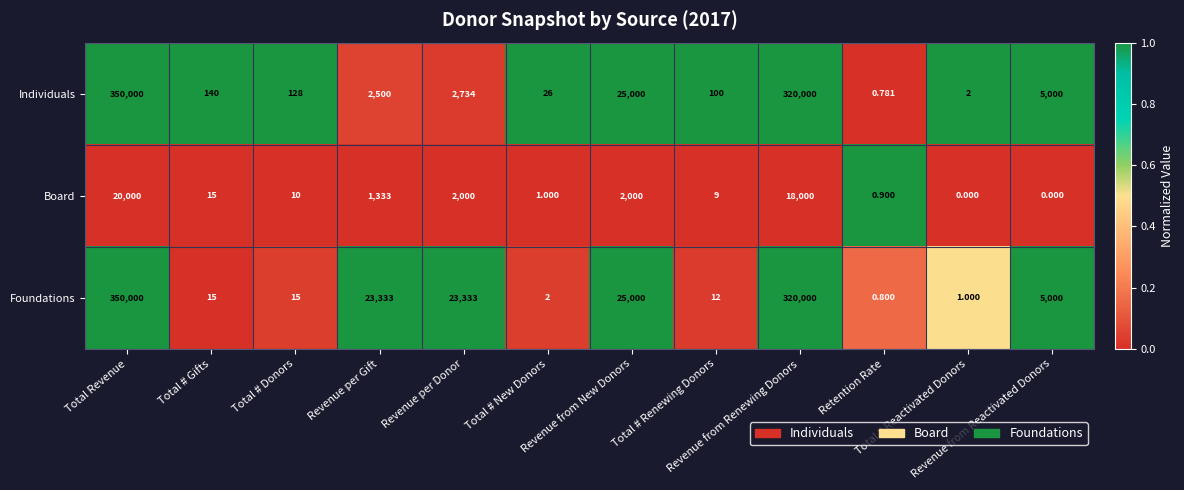

Which series has the largest range (max minus min)?

Individuals